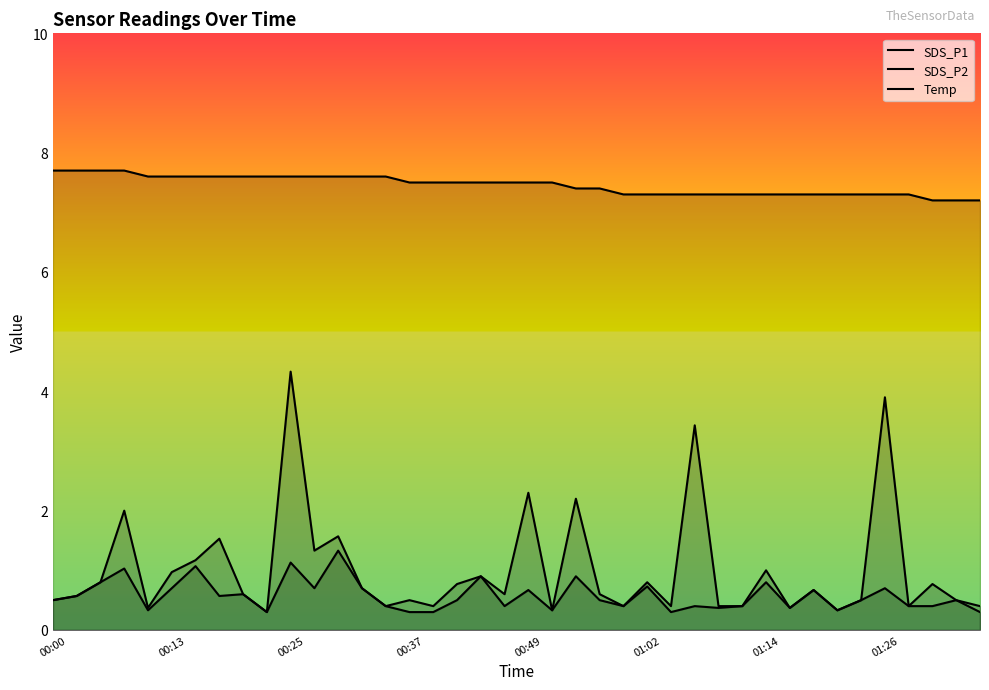

At how many categories does at least one series exceed 2?

40